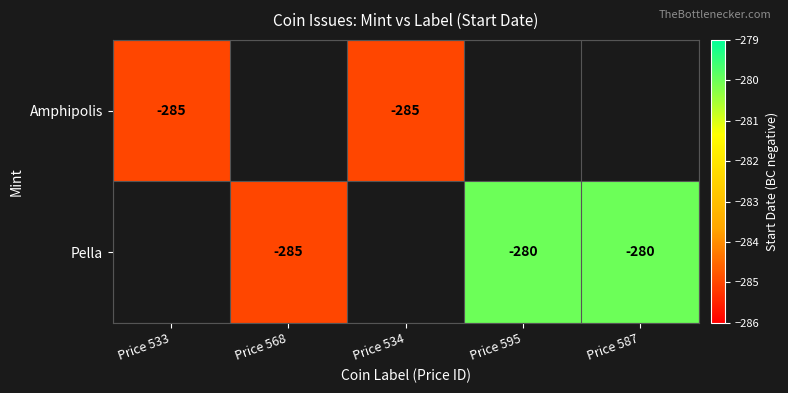

What is the sum of the Pella values at Price 587 and Price 568?

-565